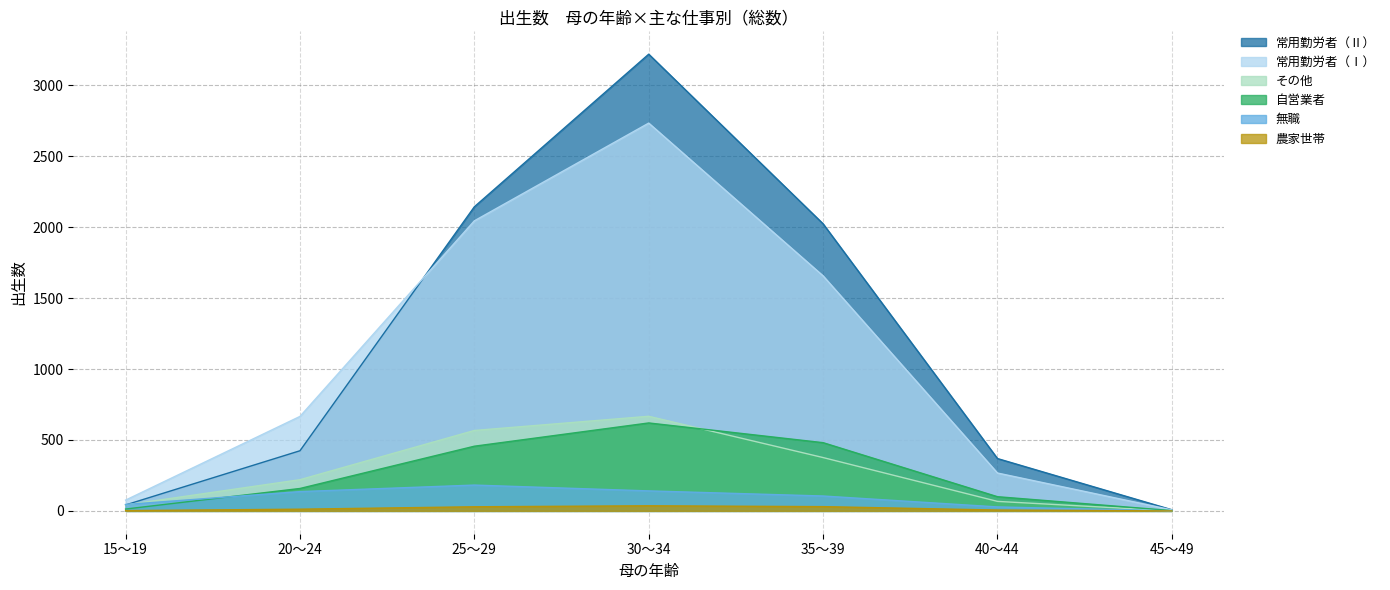

What are all the series names shown in the legend?

常用勤労者（Ⅱ）, 常用勤労者（Ⅰ）, その他, 自営業者, 無職, 農家世帯